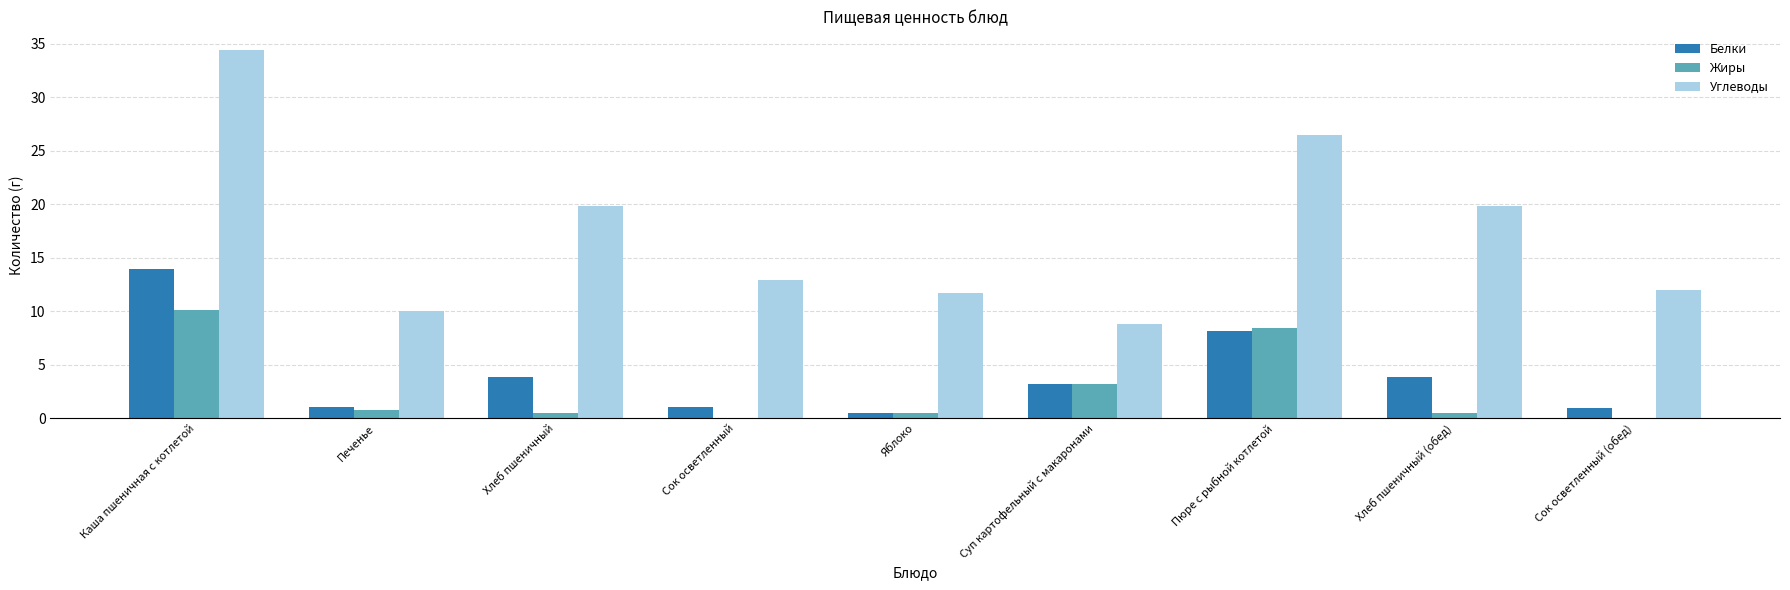

At which category is the sum across all series the highest?

Каша пшеничная с котлетой